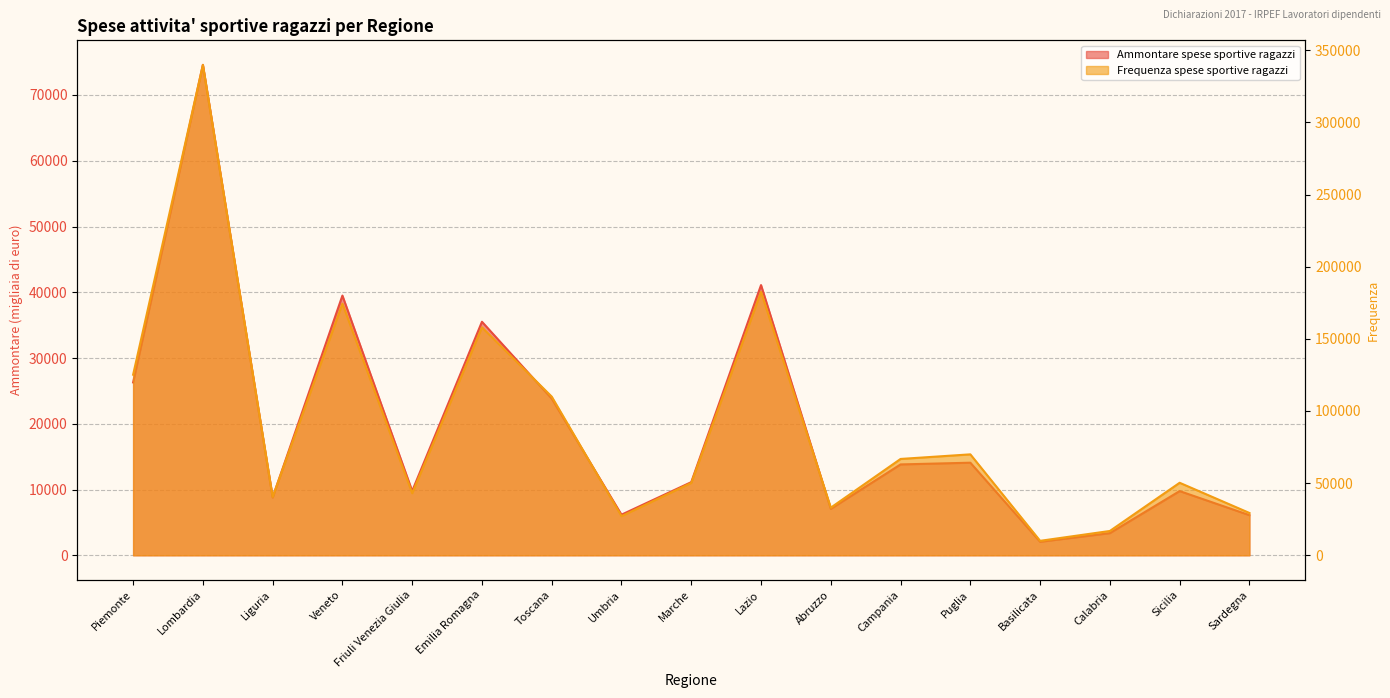

True or false: Frequenza spese sportive ragazzi has more than 1 points higher than both neighbors.

True